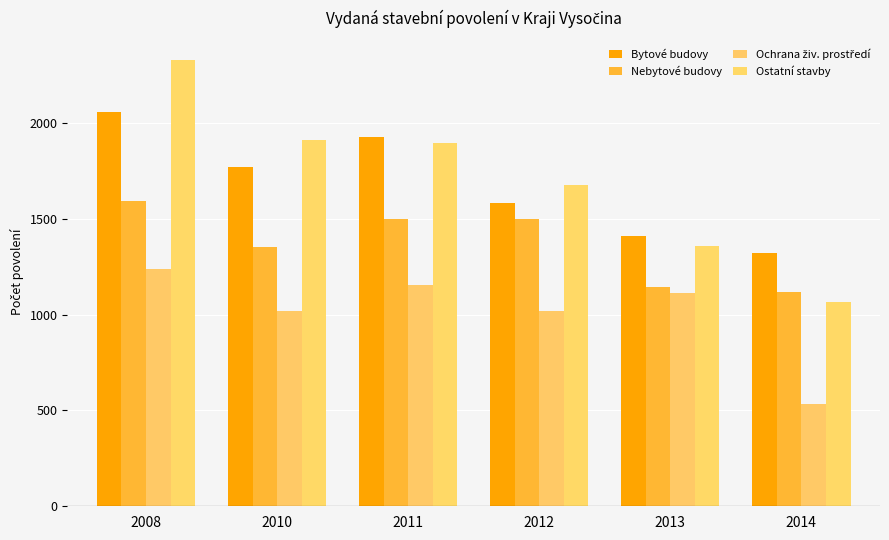

True or false: Nebytové budovy has a value of 354 at 2012.

False